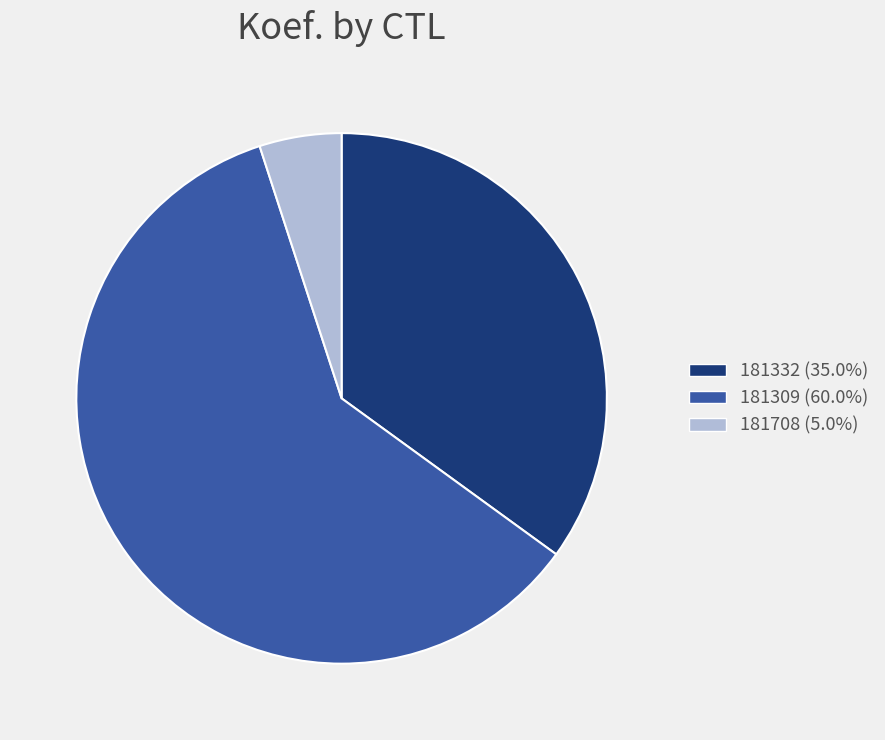

Does 181309 account for over 50% of the chart?

Yes